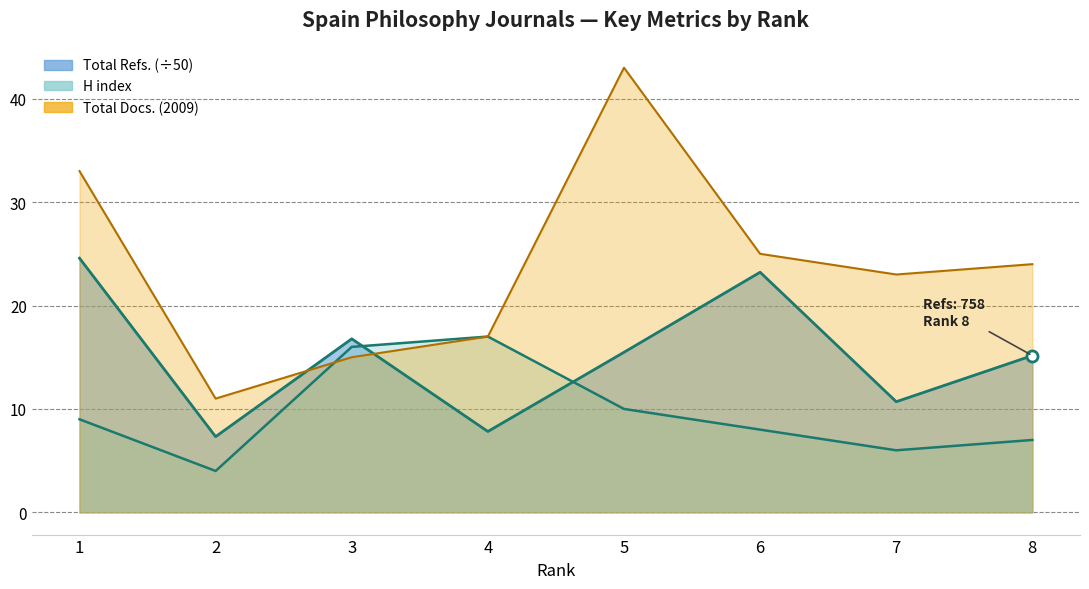

The value of Total Docs. (2009) at 1 is 33.0. True or false?

True